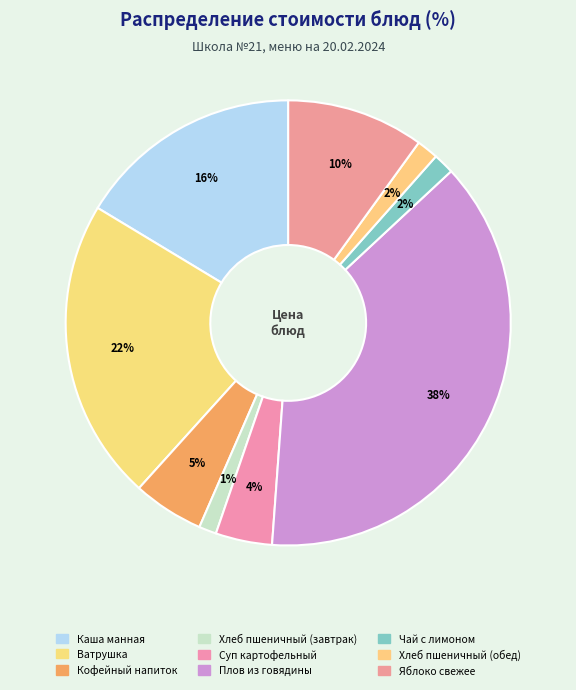

How many slices are in this pie chart?

9